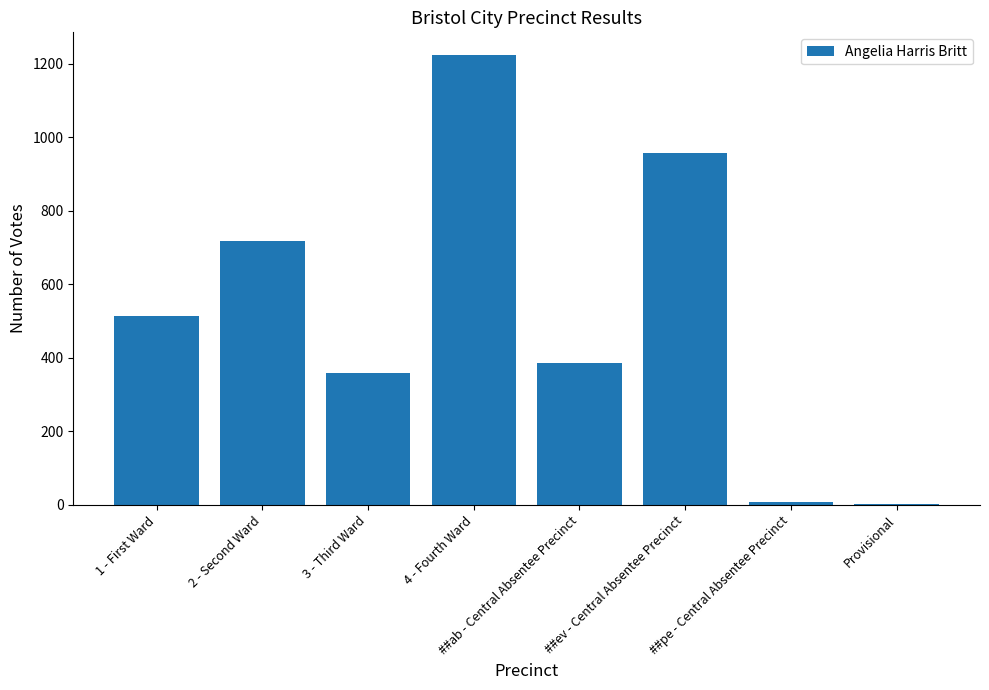

The value at ##ev - Central Absentee Precinct is 1677. True or false?

False